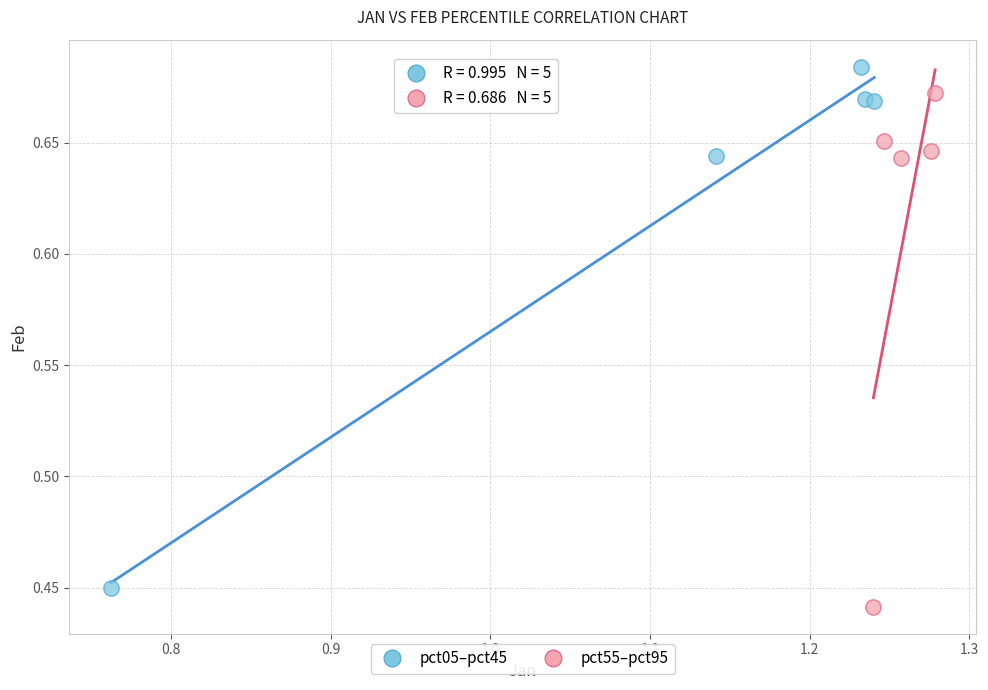

What are all the series names shown in the legend?

pct05–pct45, pct55–pct95